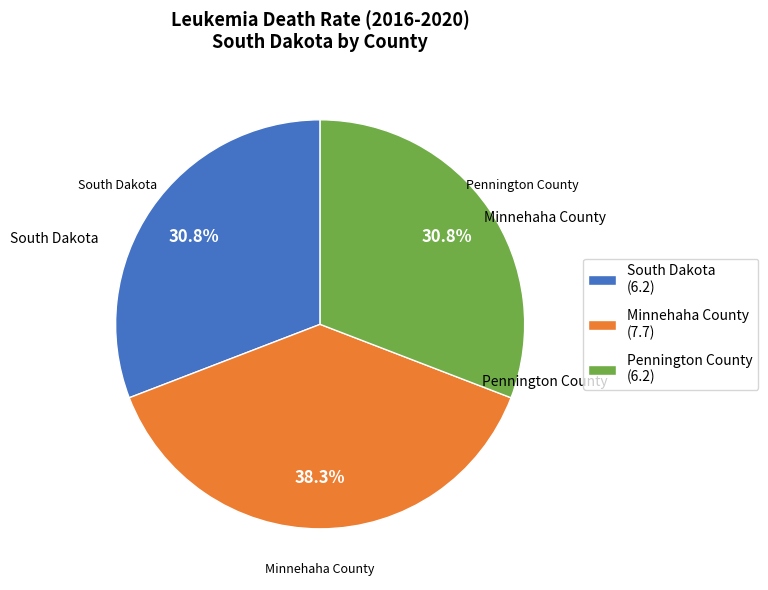

Which has a higher value, Minnehaha County or Pennington County?

Minnehaha County